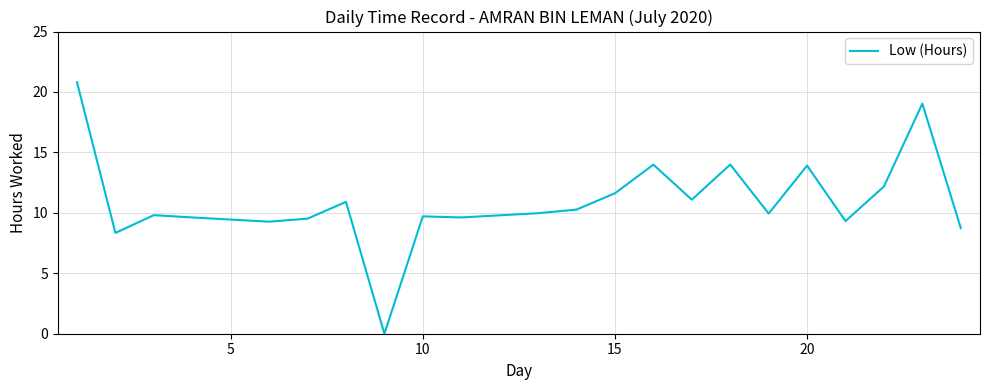

How many series are shown in this chart?

1